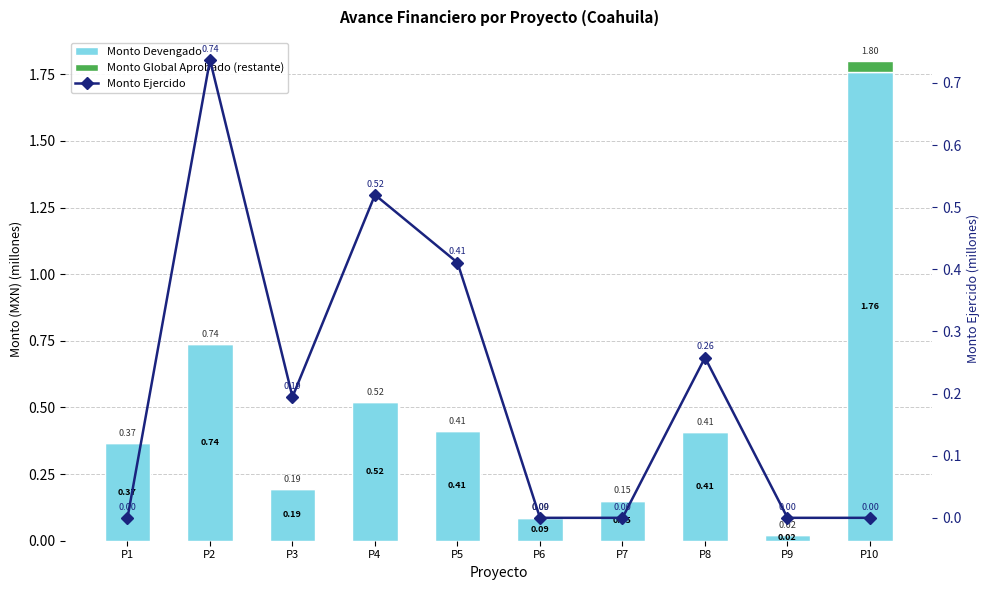

What is the difference between the second highest and minimum values in the Monto Ejercido series?

0.5